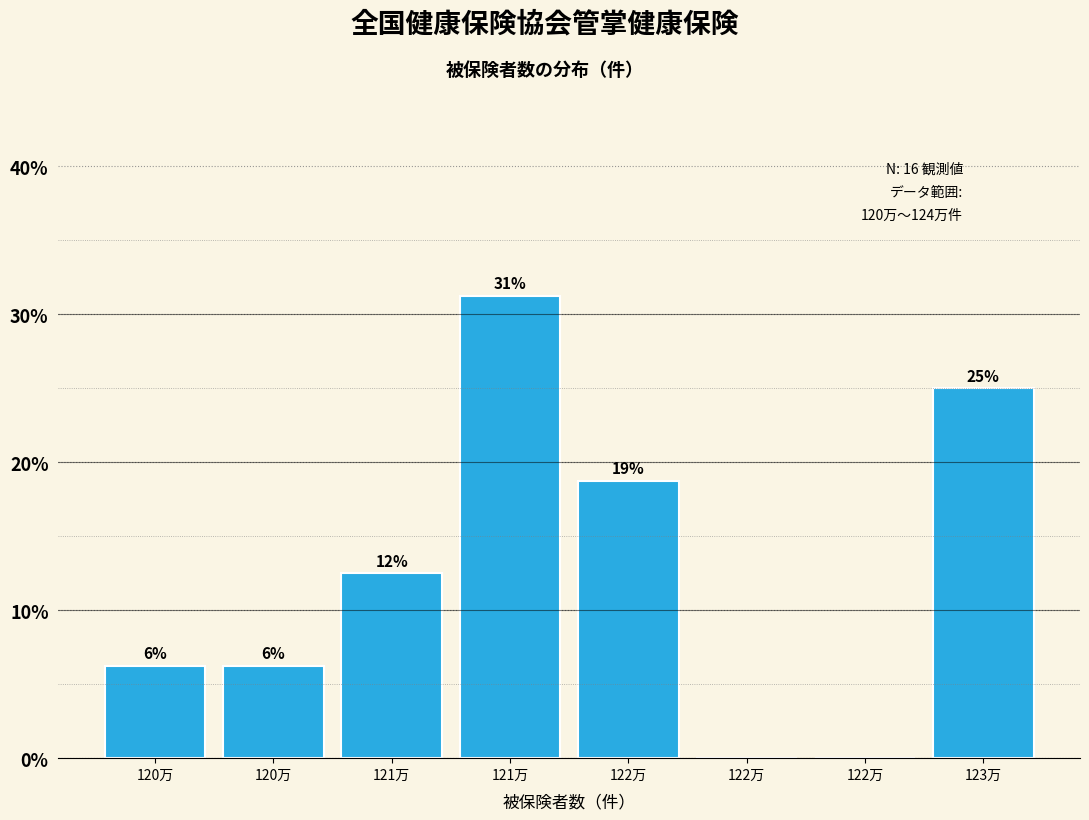

Are the bars horizontal?

No